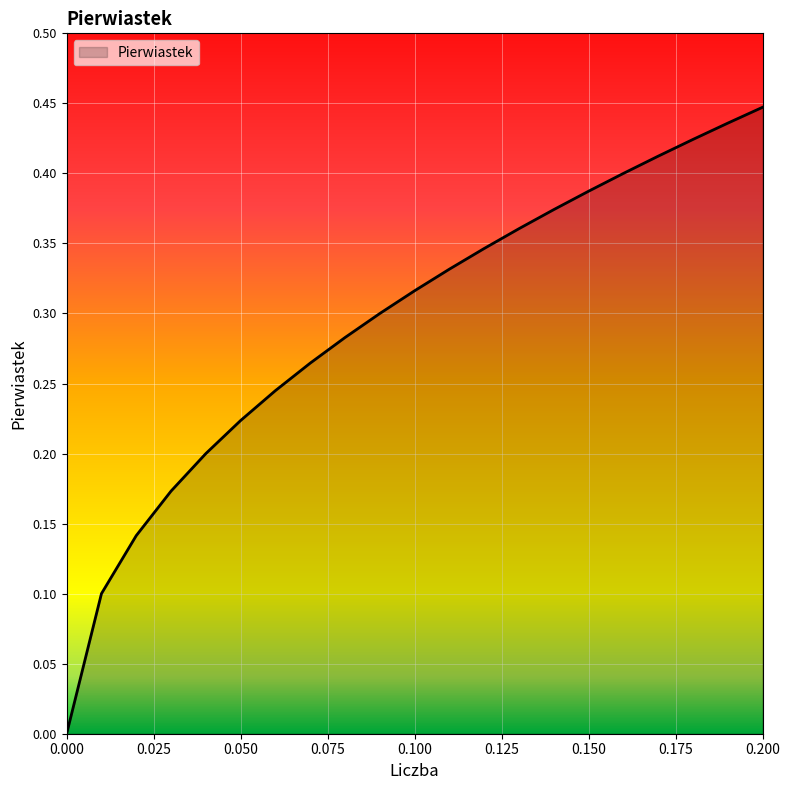

Rank the categories by value from lowest to highest.

0.0, 0.01, 0.02, 0.03, 0.04, 0.05, 0.06, 0.07, 0.08, 0.09, 0.1, 0.11, 0.12, 0.13, 0.14, 0.15, 0.16, 0.17, 0.18, 0.19, 0.2